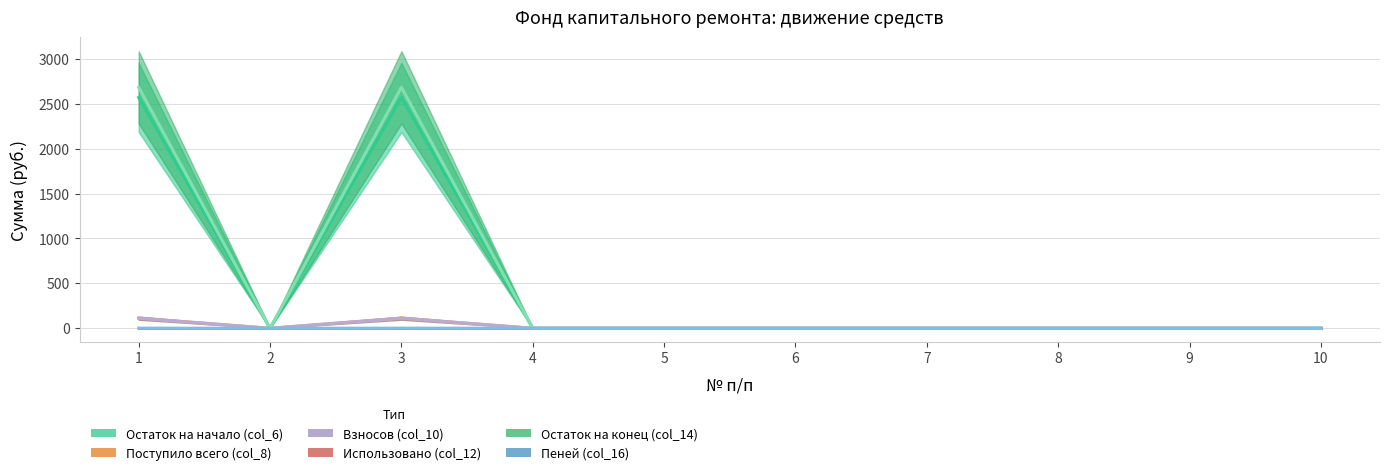

What is the sum of the Пеней (col_16) (line) values at 3 and 1?

2.0